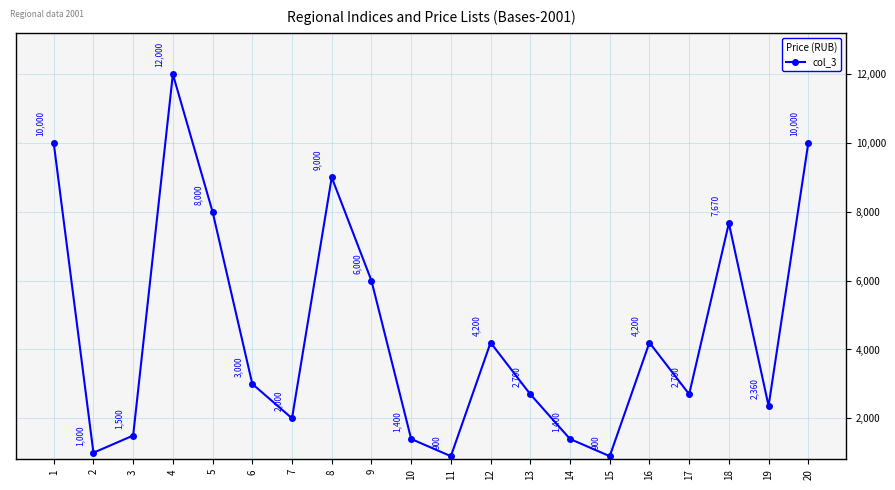

Is it true that the value at 5 is 13920?

False